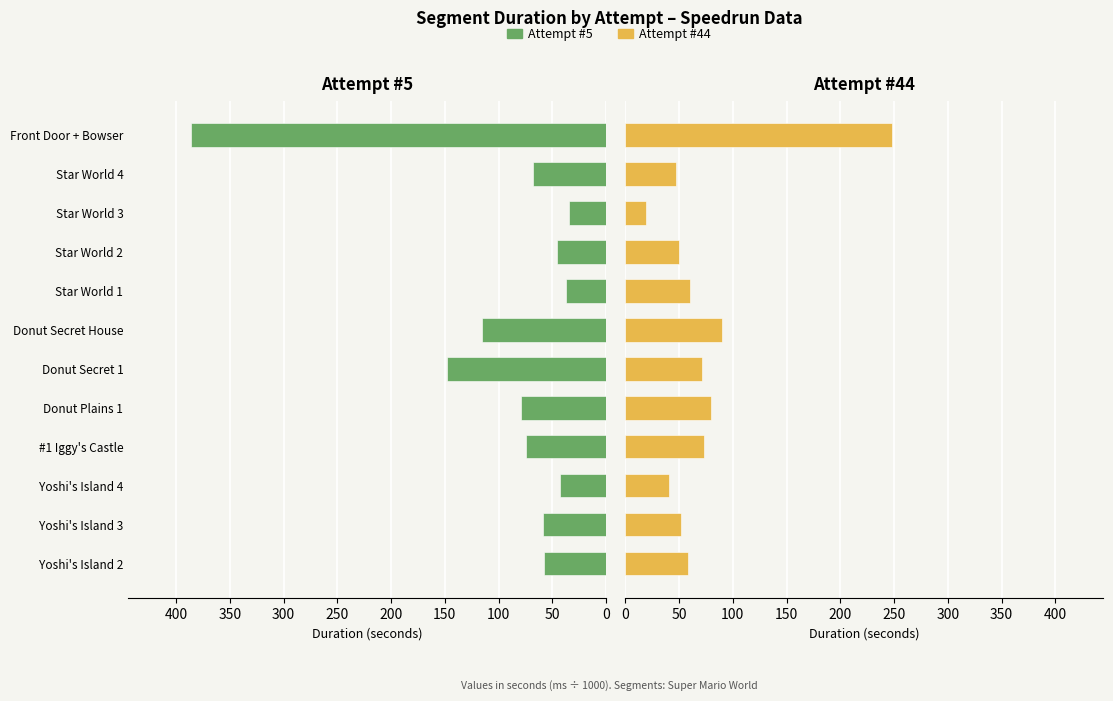

What is the approximate value of Attempt #44 at Yoshi's Island 3?

51.8